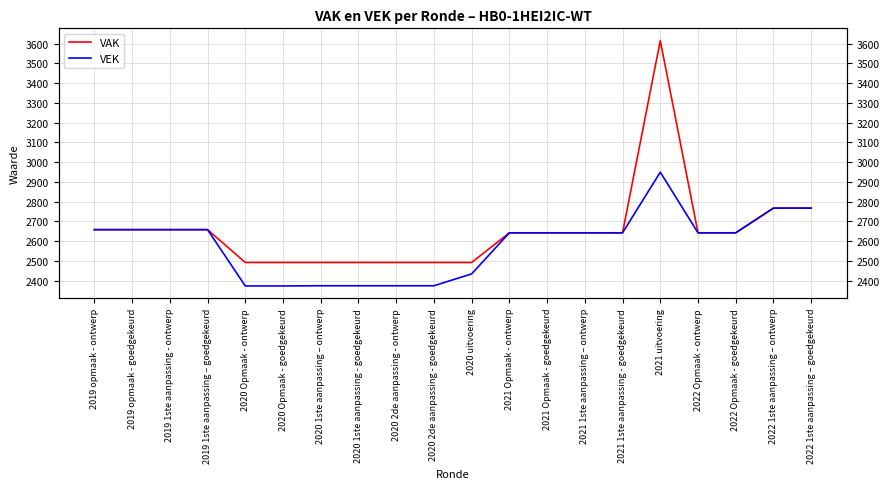

What are all the series names shown in the legend?

VAK, VEK